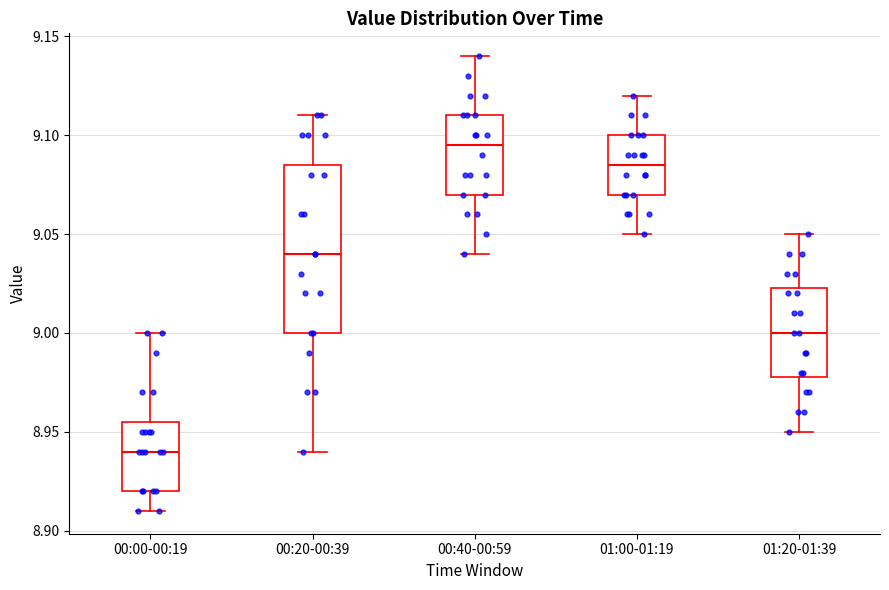

Where is the lower edge of the box for 01:20-01:39 on the y-axis? The values are not printed on the chart, so give them approximately, as read against the axis.

8.980